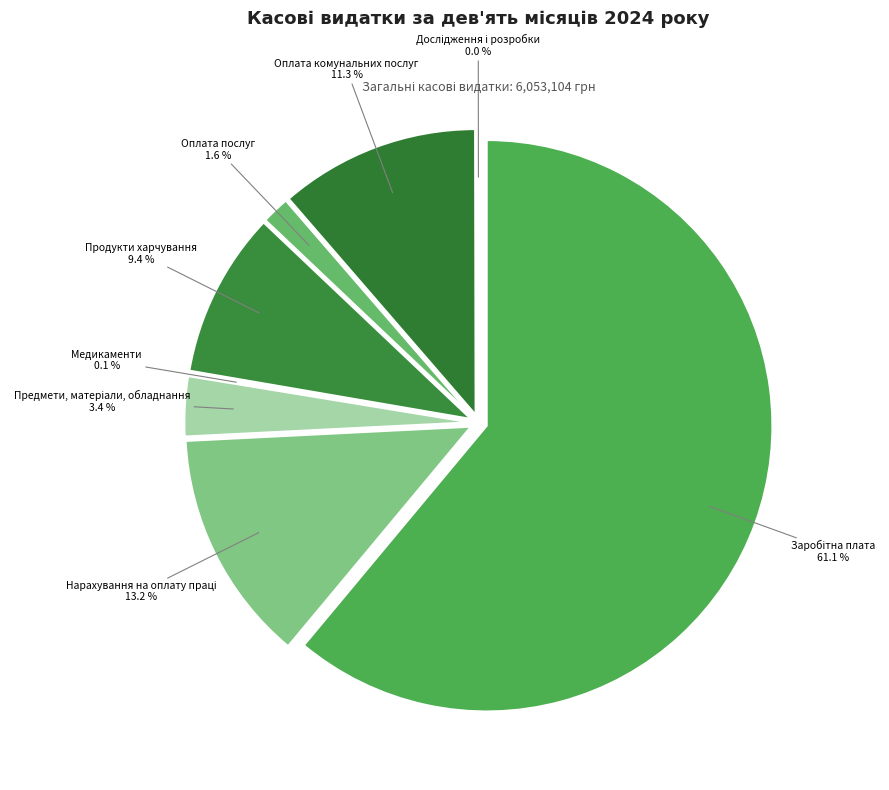

Approximately how many times larger is the value at Оплата послуг compared to Продукти харчування?

0.2